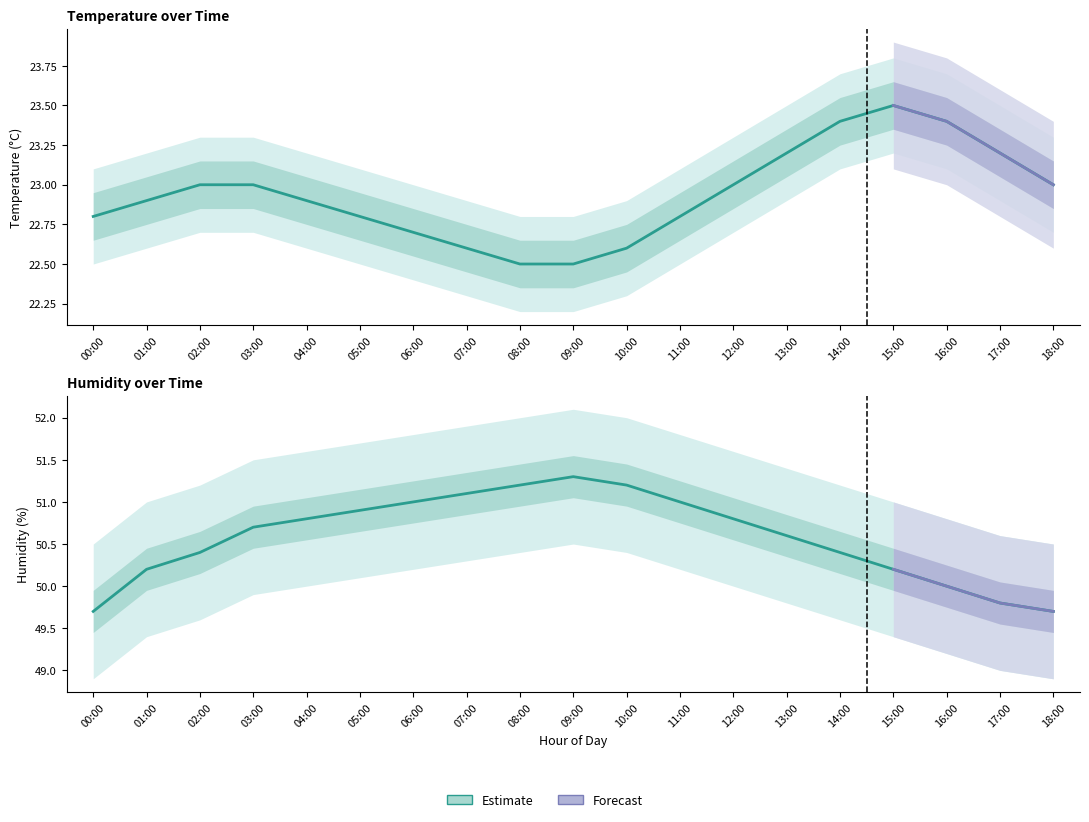

The humidity series shows 67.3 at 08:00. True or false?

False